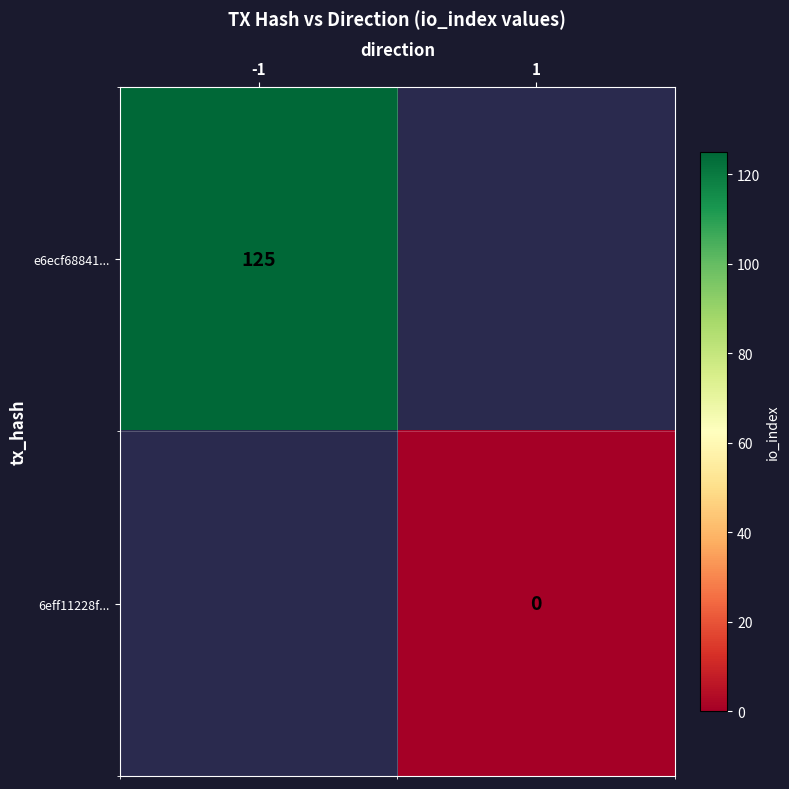

List the series in order of their overall mean, highest first.

e6ecf68841..., 6eff11228f...